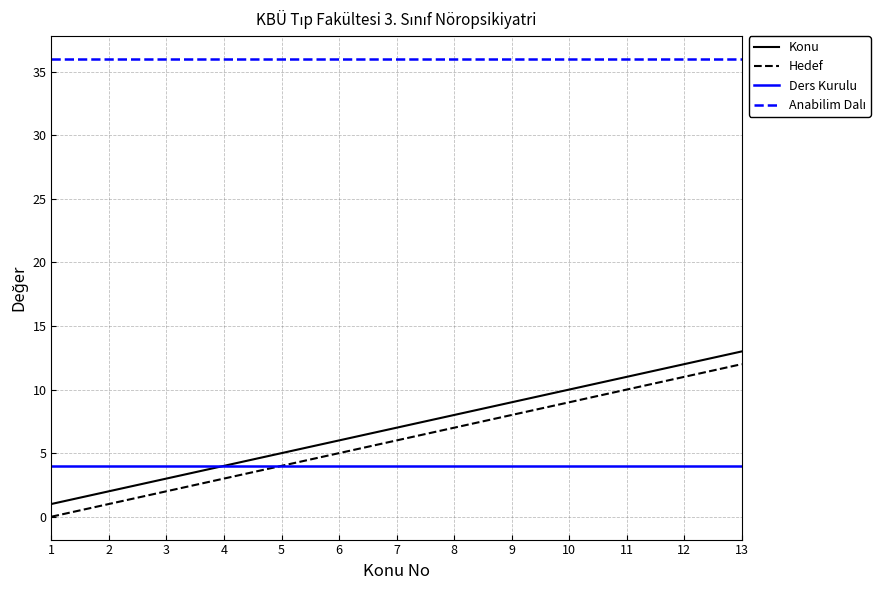

Is the value of Hedef at 7 greater than the value of Ders Kurulu at 11?

Yes